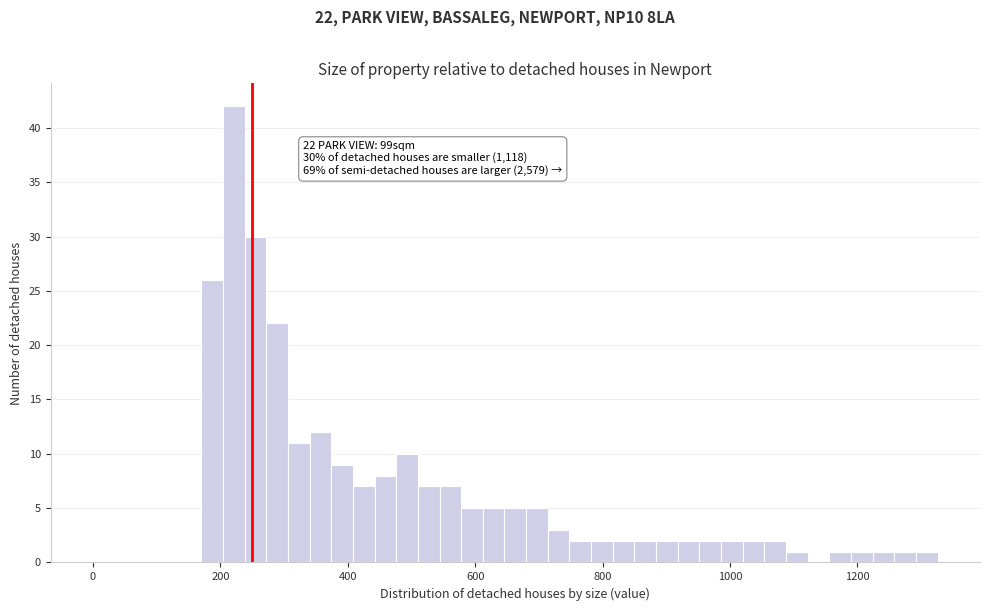

Read against the x-axis, roughly where is the centre of the tallest bar?

220